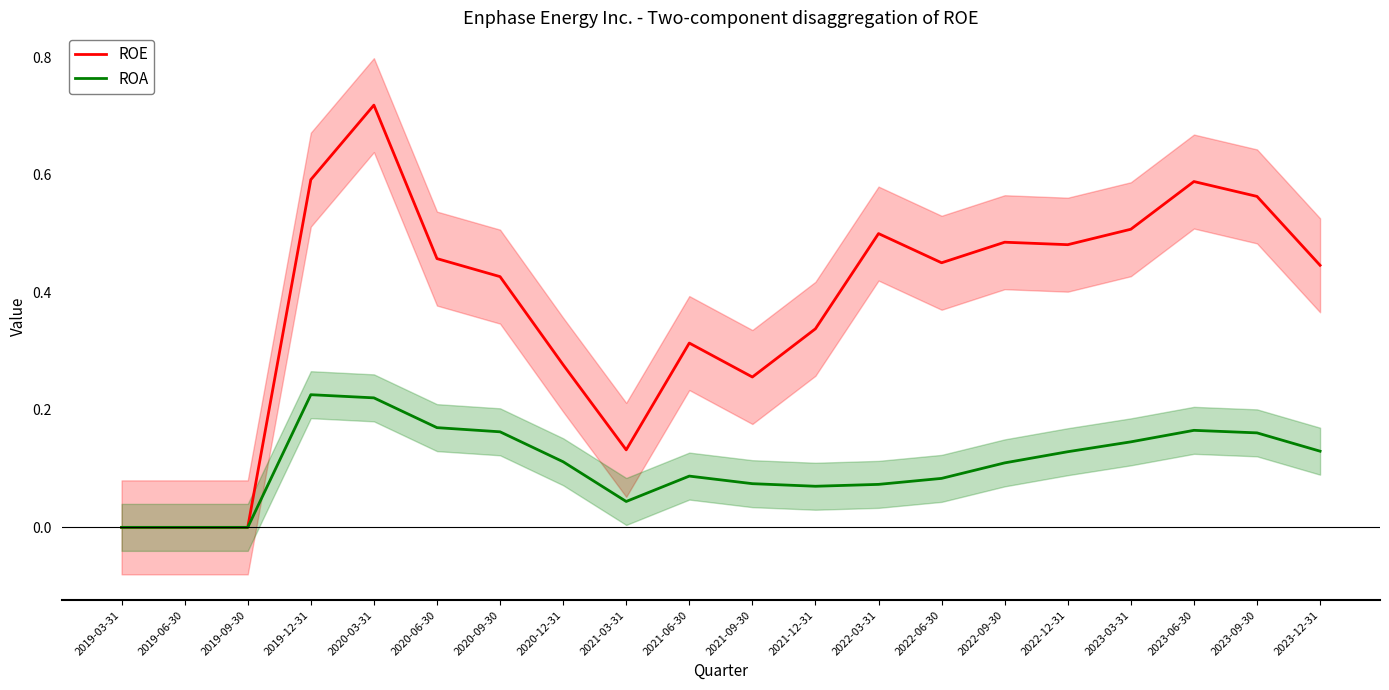

Is it true that ROA equals 0.0 at 2022-03-31?

False